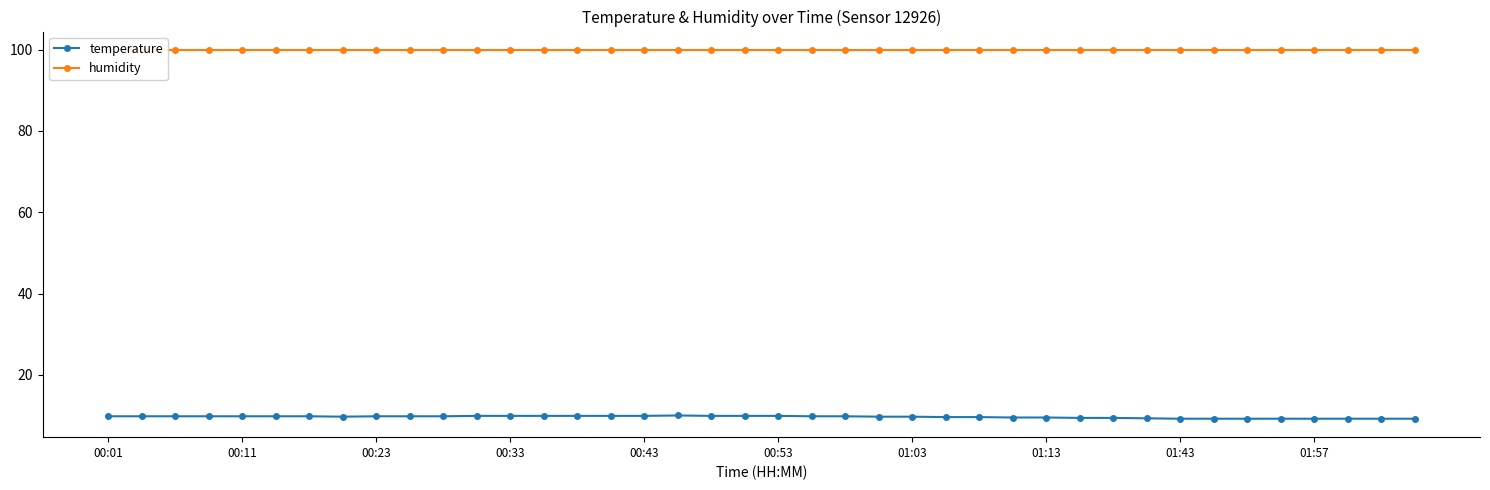

The value of temperature at 01:43 is 9.2. True or false?

True